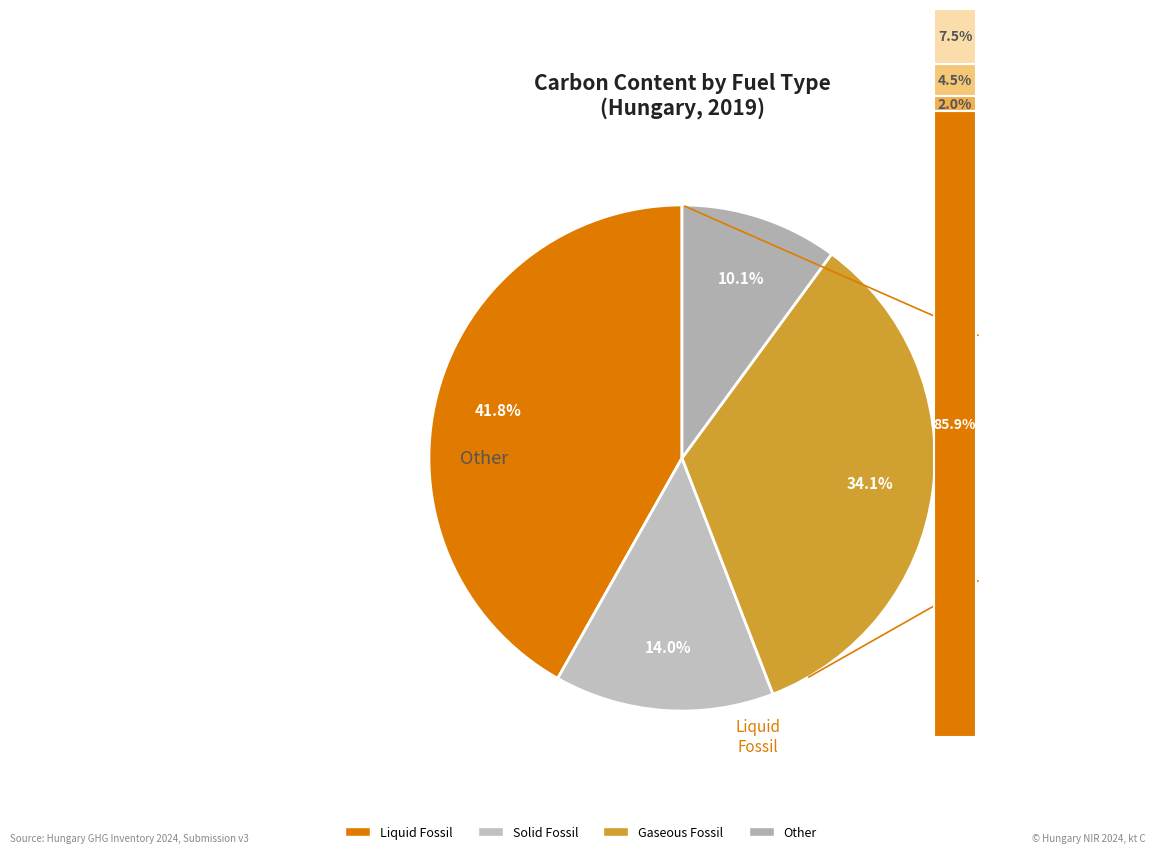

Is there a majority slice in this chart?

No